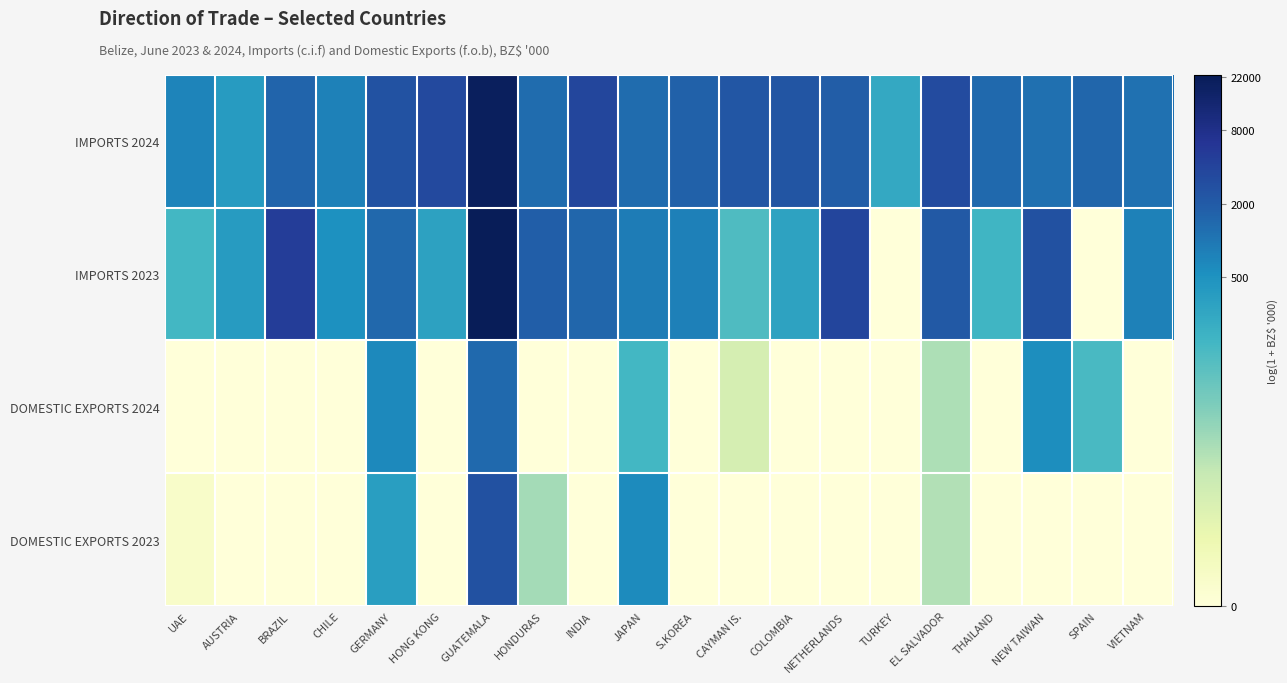

Which series has the largest total across all categories?

IMPORTS 2024